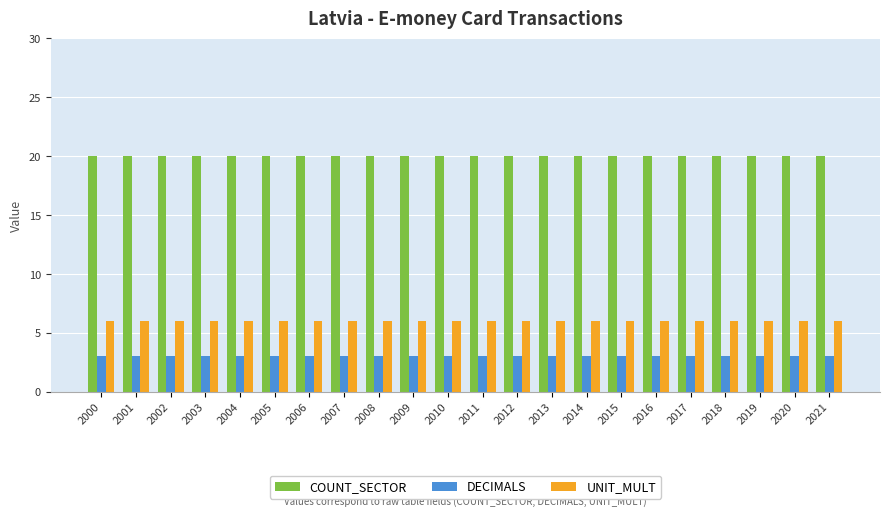

At how many categories does at least one series exceed 15?

22